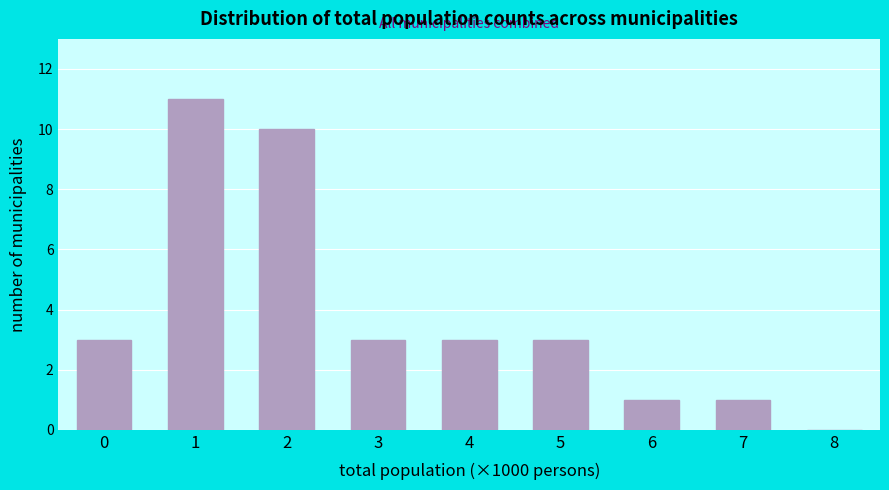

Reading right to left, extract all data points from this chart.

8=0	7=1	6=1	5=3	4=3	3=3	2=10	1=11	0=3